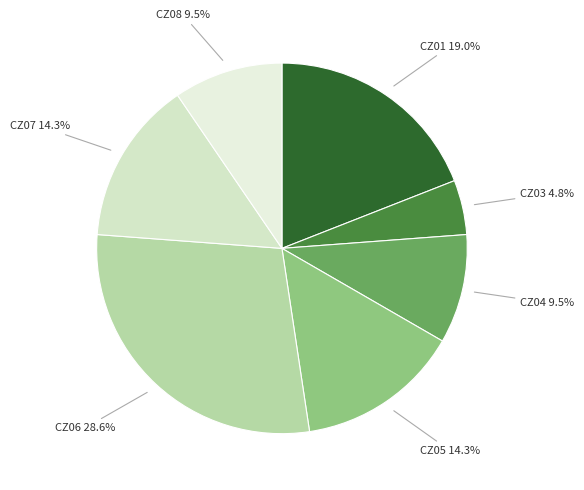

Does CZ06 account for over 50% of the chart?

No